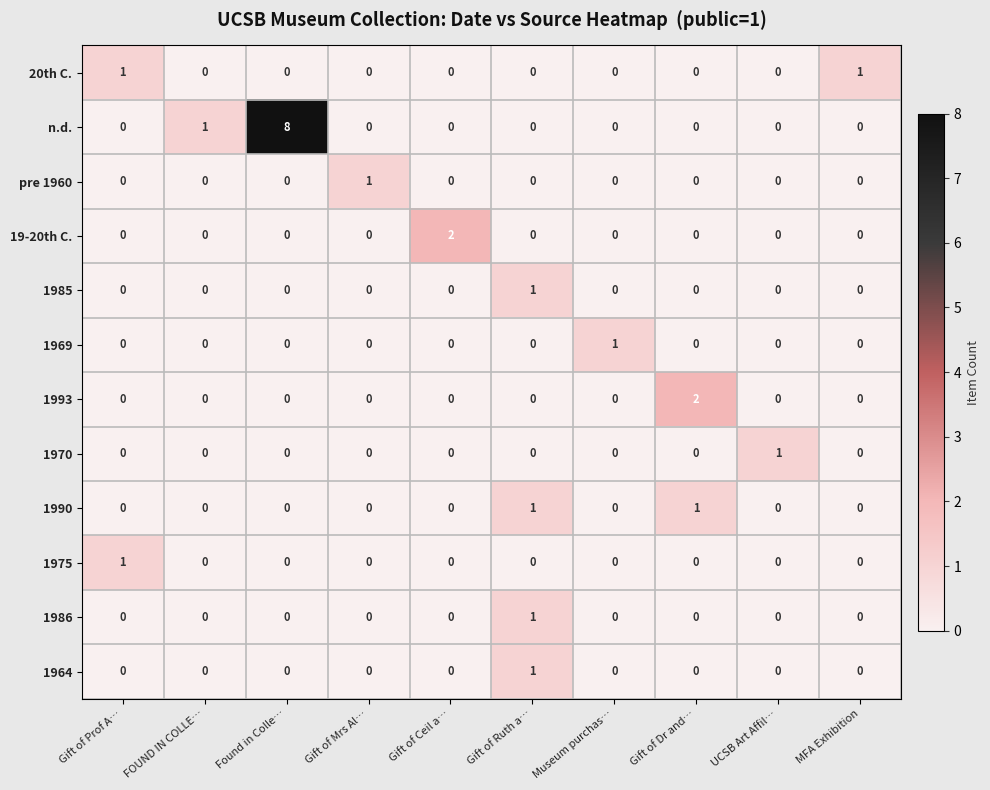

At how many categories does at least one series exceed 4?

1